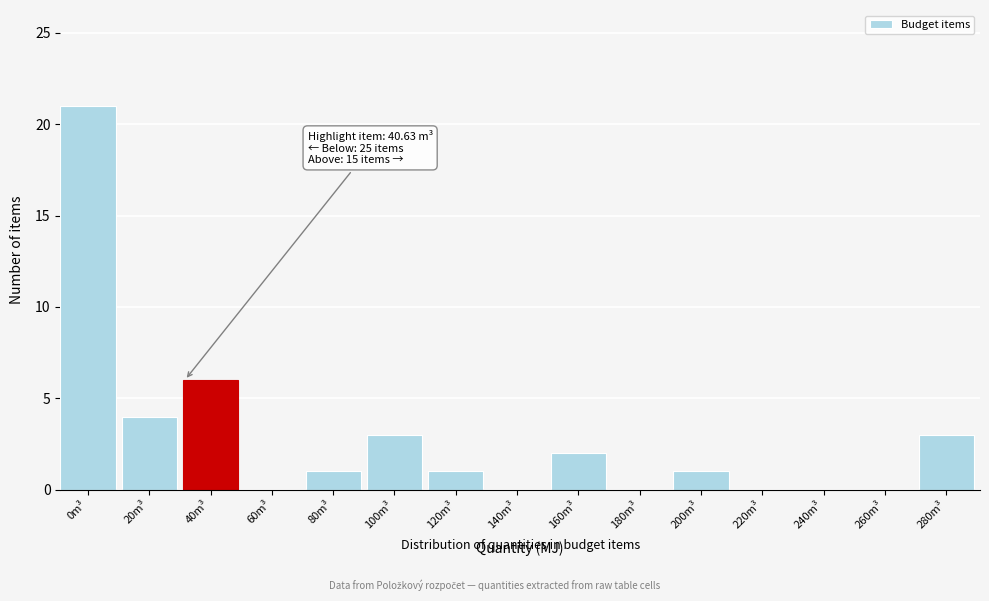

Reading left to right, extract all data points from this chart.

0m³=21	20m³=4	40m³=6	60m³=0	80m³=1	100m³=3	120m³=1	140m³=0	160m³=2	180m³=0	200m³=1	220m³=0	240m³=0	260m³=0	280m³=3